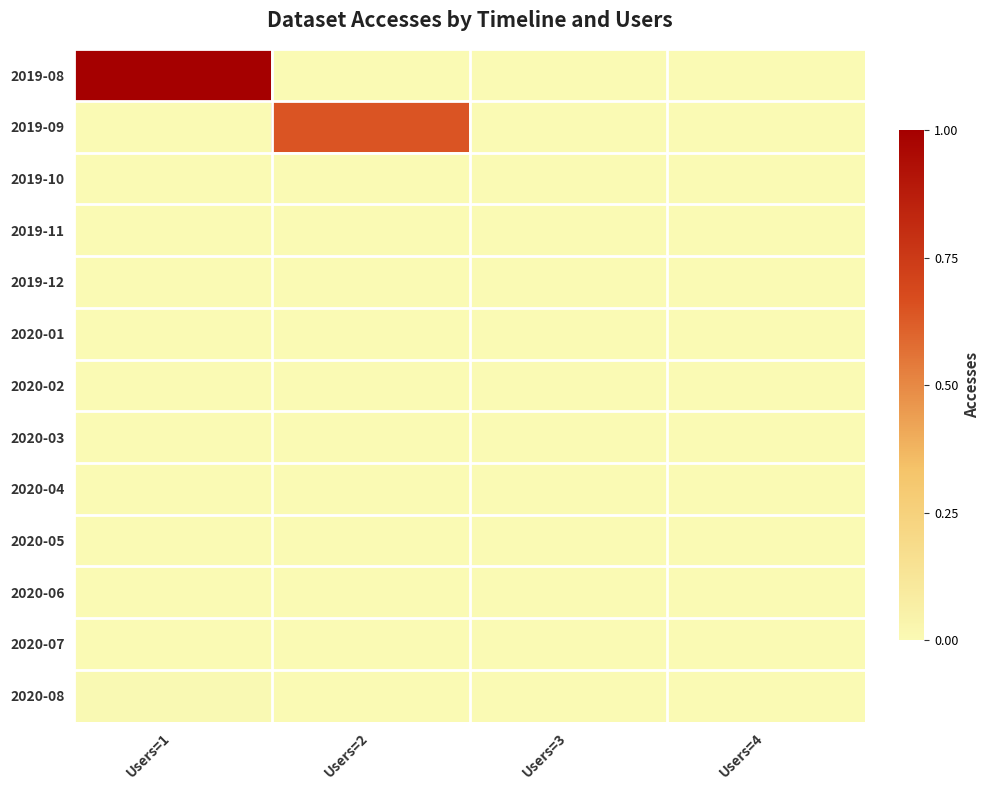

Reading left to right, transcribe all the data shown in this chart.

2019-08: Users=1=1.0	Users=2=0.0	Users=3=0.0	Users=4=0.0
2019-09: Users=1=0.0	Users=2=0.6	Users=3=0.0	Users=4=0.0
2019-10: Users=1=0.0	Users=2=0.0	Users=3=0.0	Users=4=0.0
2019-11: Users=1=0.0	Users=2=0.0	Users=3=0.0	Users=4=0.0
2019-12: Users=1=0.0	Users=2=0.0	Users=3=0.0	Users=4=0.0
2020-01: Users=1=0.0	Users=2=0.0	Users=3=0.0	Users=4=0.0
2020-02: Users=1=0.0	Users=2=0.0	Users=3=0.0	Users=4=0.0
2020-03: Users=1=0.0	Users=2=0.0	Users=3=0.0	Users=4=0.0
2020-04: Users=1=0.0	Users=2=0.0	Users=3=0.0	Users=4=0.0
2020-05: Users=1=0.0	Users=2=0.0	Users=3=0.0	Users=4=0.0
2020-06: Users=1=0.0	Users=2=0.0	Users=3=0.0	Users=4=0.0
2020-07: Users=1=0.0	Users=2=0.0	Users=3=0.0	Users=4=0.0
2020-08: Users=1=0.0	Users=2=0.0	Users=3=0.0	Users=4=0.0